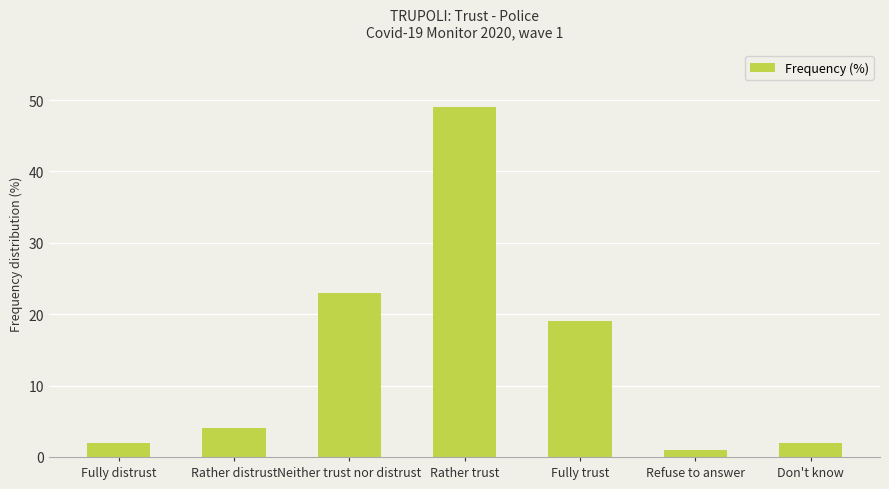

The chart shows a value of 4 at Rather distrust. True or false?

True